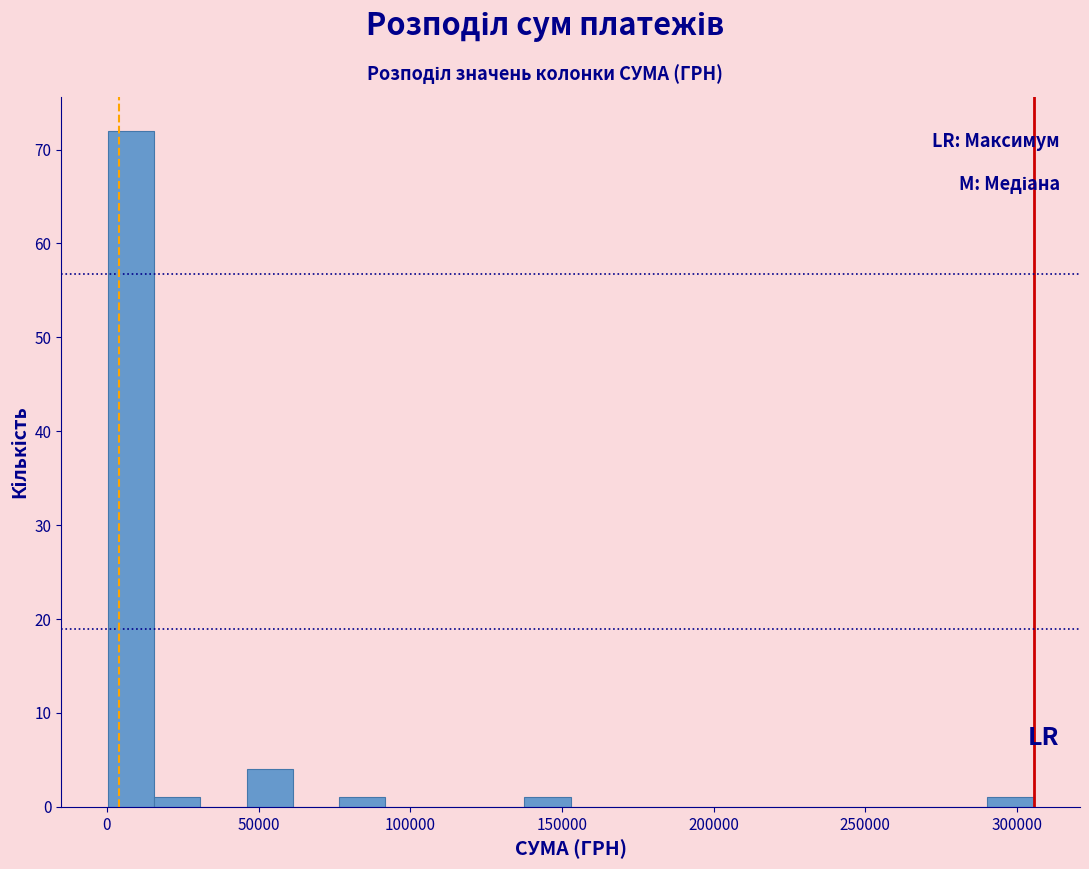

Around what value on the x-axis is the tallest bar? Give the approximate position of its centre, as read against the axis.

10000